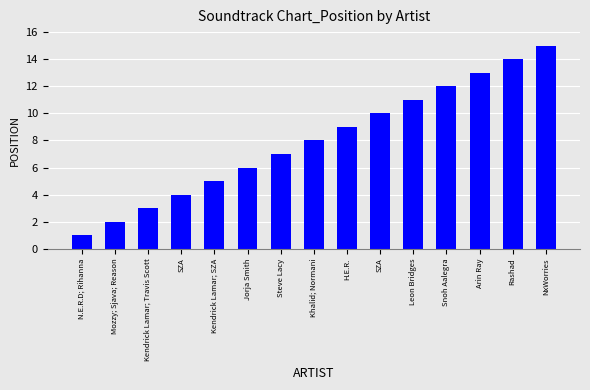

How many distinct data groups are displayed?

1